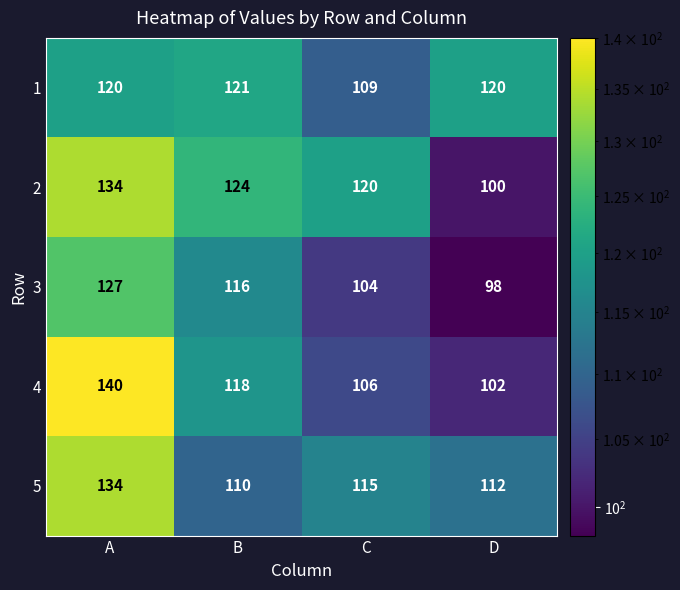

At which label does 3 reach its peak?

A